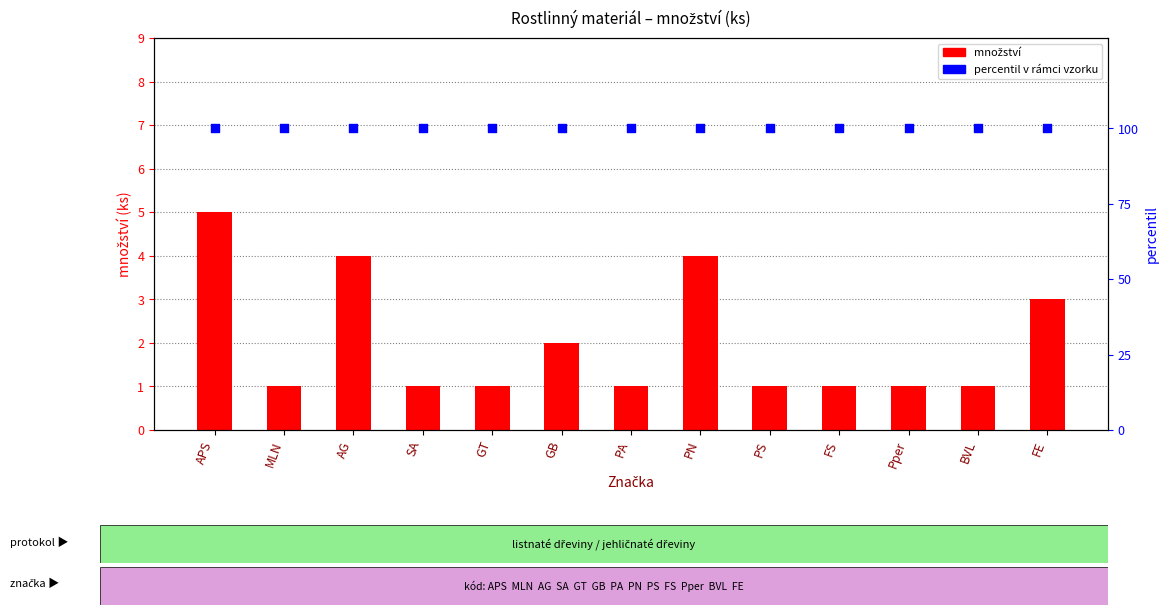

What is the total value across all series at Pper?

101